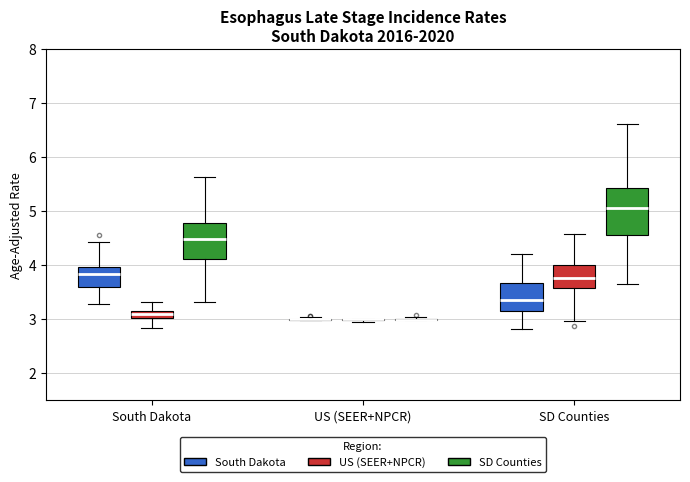

Where is the lower edge of the box for SD Counties (SD Counties) on the y-axis? The values are not printed on the chart, so give them approximately, as read against the axis.

4.6